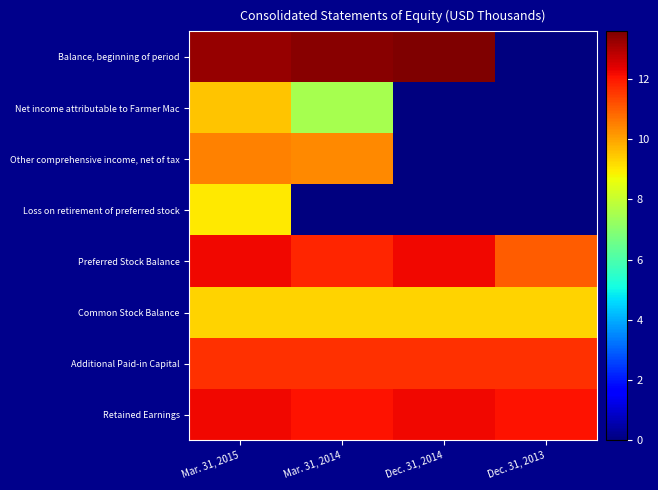

Reading left to right, transcribe all the data shown in this chart.

Balance, beginning of period: Mar. 31, 2015=13.3	Mar. 31, 2014=13.4	Dec. 31, 2014=13.6	Dec. 31, 2013=0.0
Net income attributable to Farmer Mac: Mar. 31, 2015=9.5	Mar. 31, 2014=7.5	Dec. 31, 2014=0.0	Dec. 31, 2013=0.0
Other comprehensive income, net of tax: Mar. 31, 2015=10.5	Mar. 31, 2014=10.3	Dec. 31, 2014=0.0	Dec. 31, 2013=0.0
Loss on retirement of preferred stock: Mar. 31, 2015=9.0	Mar. 31, 2014=0.0	Dec. 31, 2014=0.0	Dec. 31, 2013=0.0
Preferred Stock Balance: Mar. 31, 2015=12.2	Mar. 31, 2014=11.8	Dec. 31, 2014=12.2	Dec. 31, 2013=11.0
Common Stock Balance: Mar. 31, 2015=9.3	Mar. 31, 2014=9.3	Dec. 31, 2014=9.3	Dec. 31, 2013=9.3
Additional Paid-in Capital: Mar. 31, 2015=11.6	Mar. 31, 2014=11.6	Dec. 31, 2014=11.6	Dec. 31, 2013=11.6
Retained Earnings: Mar. 31, 2015=12.2	Mar. 31, 2014=12.0	Dec. 31, 2014=12.2	Dec. 31, 2013=12.0